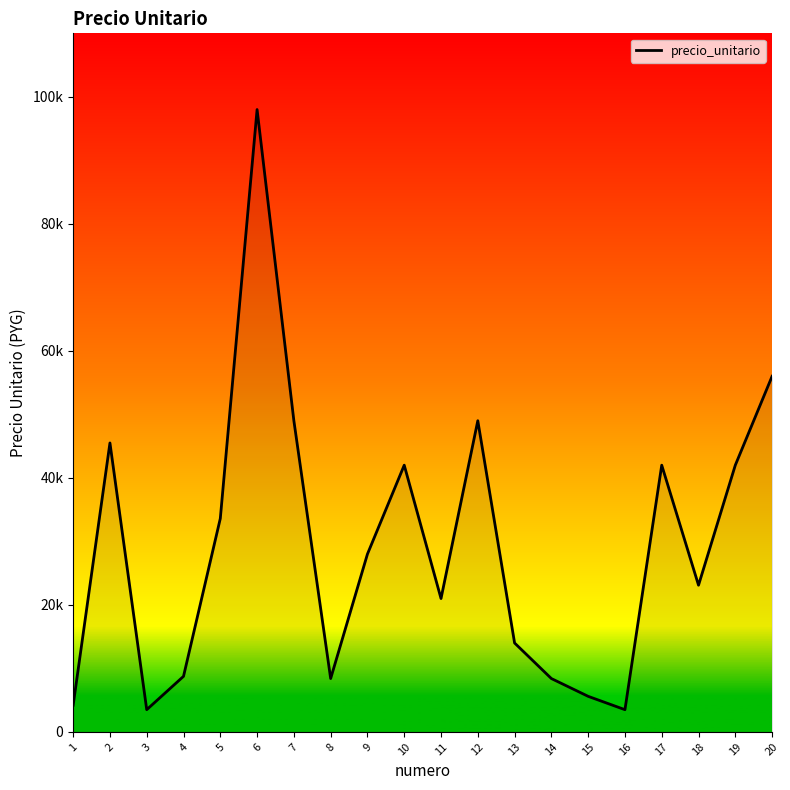

At which label does the data first exceed 28000?

2